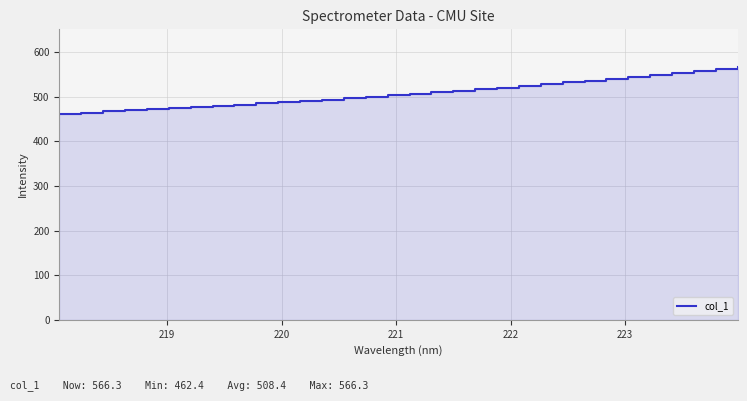

What is the value of the 25th point from the left?

536.1